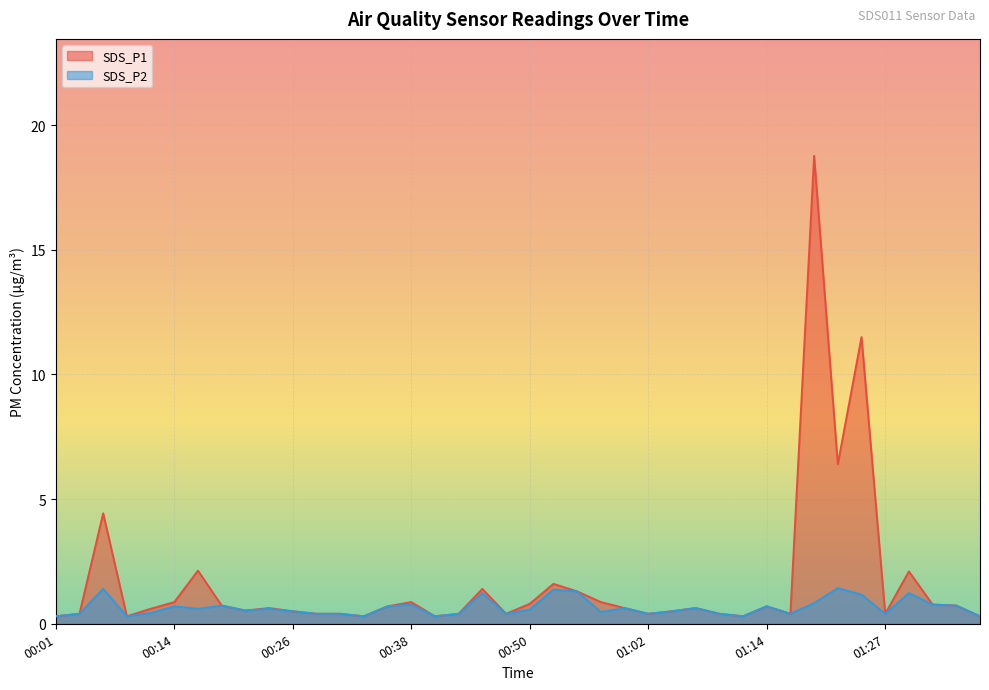

Rank the categories by SDS_P2 value from lowest to highest.

00:01, 00:09, 00:33, 00:40, 01:12, 01:36, 00:04, 00:28, 00:31, 00:43, 00:48, 01:02, 01:10, 01:17, 01:27, 00:11, 00:57, 00:26, 01:05, 00:21, 00:50, 00:16, 00:23, 01:00, 01:07, 00:14, 00:35, 01:14, 00:18, 01:34, 00:38, 01:32, 01:19, 01:24, 00:45, 01:29, 00:55, 00:53, 00:06, 01:22